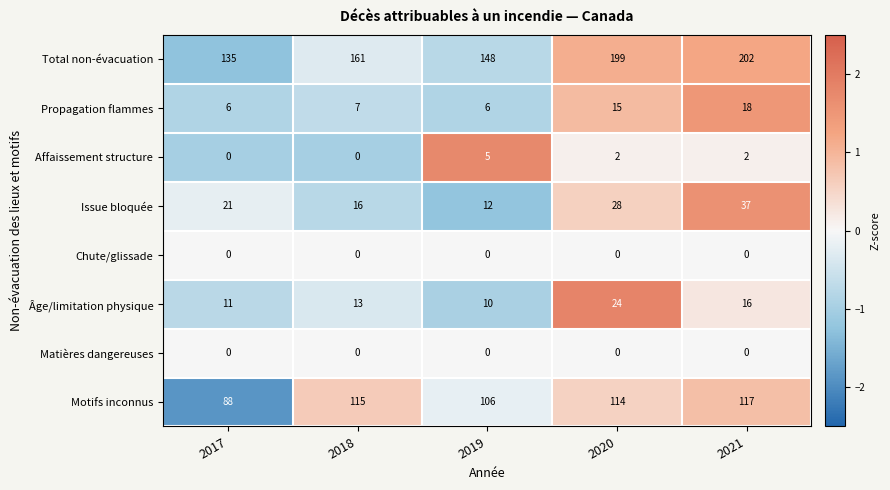

What is the lowest value of the Âge/limitation physique series?

10